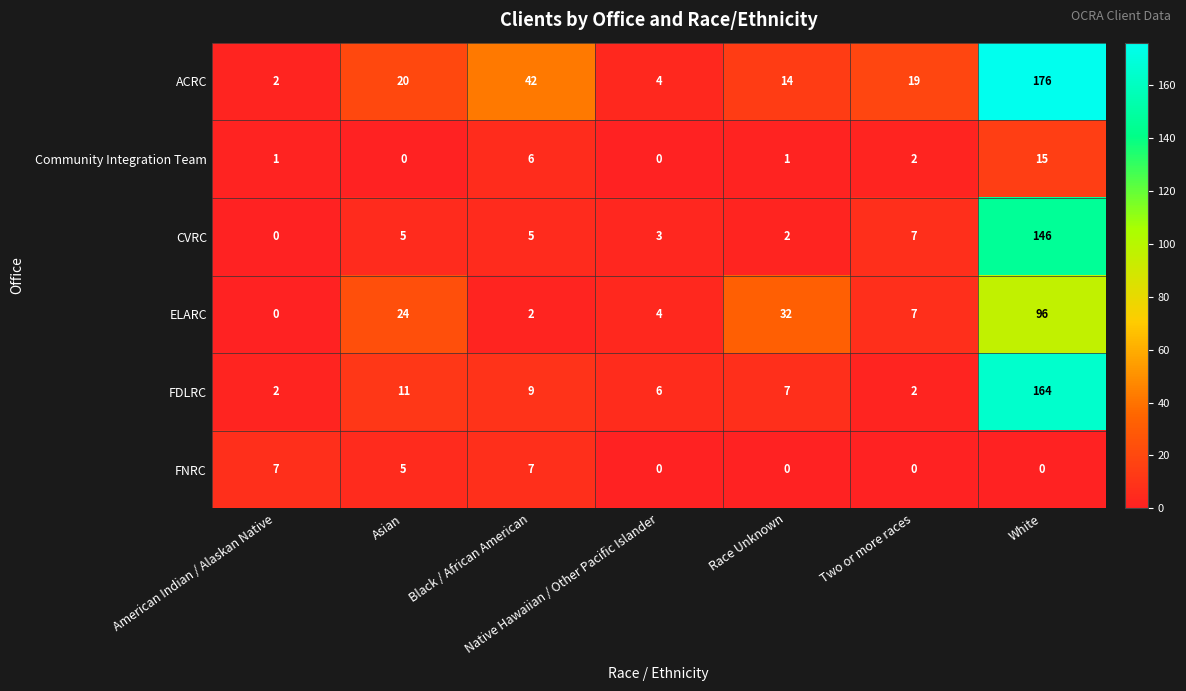

Count the number of categories in the chart.

7